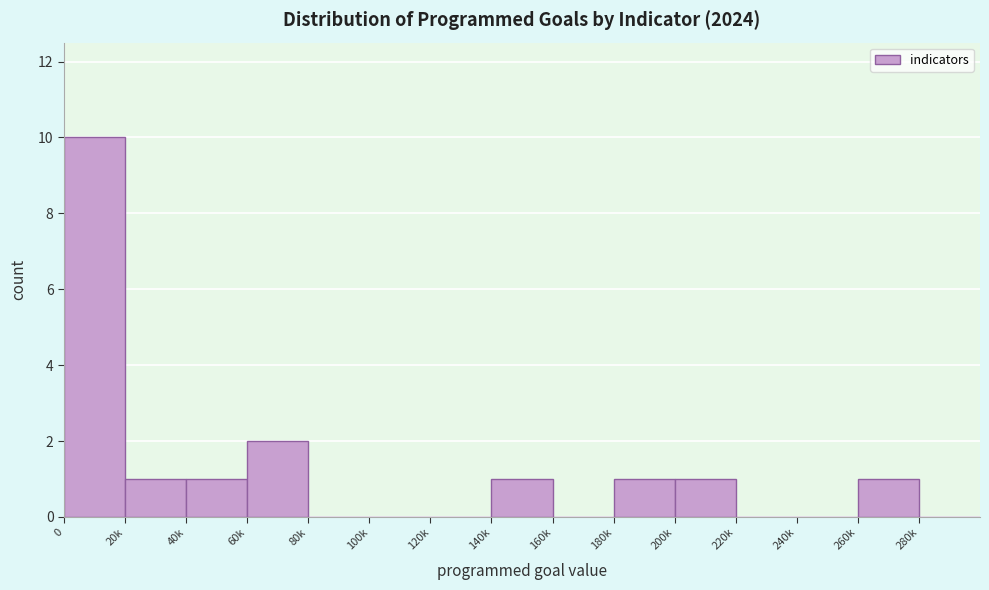

Reading left to right, transcribe all the data shown in this chart.

0=10	20k=1	40k=1	60k=2	80k=0	100k=0	120k=0	140k=1	160k=0	180k=1	200k=1	220k=0	240k=0	260k=1	280k=0